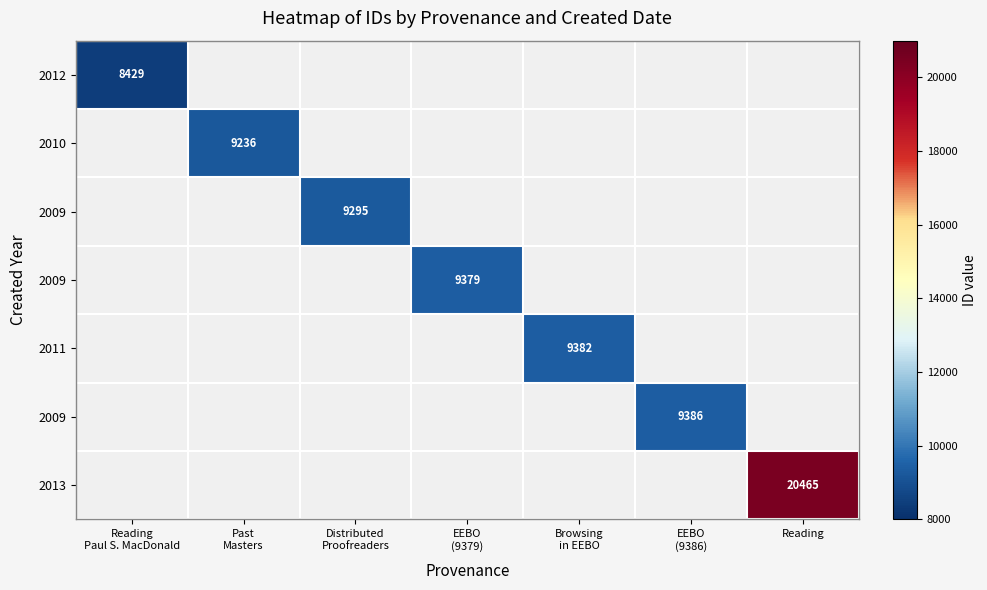

How many data points does each series have?

7